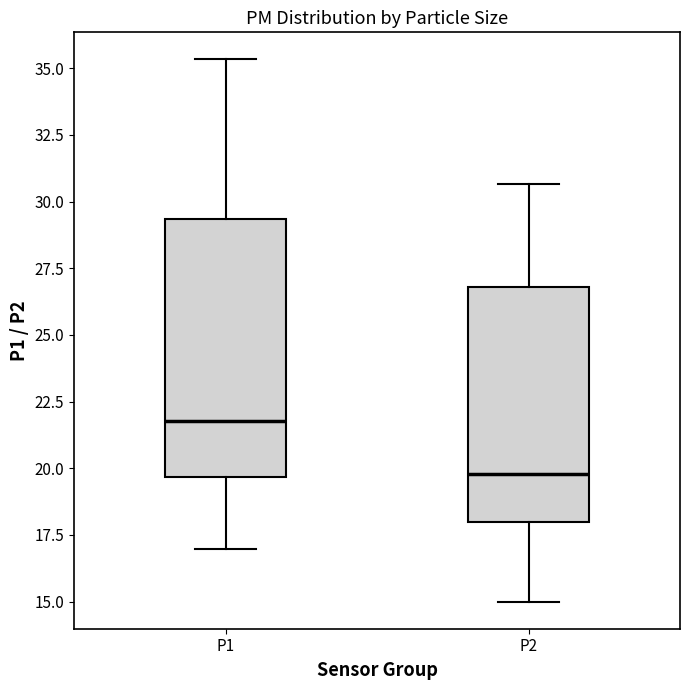

Comparing the boxes themselves (not the whiskers), which one is the tallest?

P1